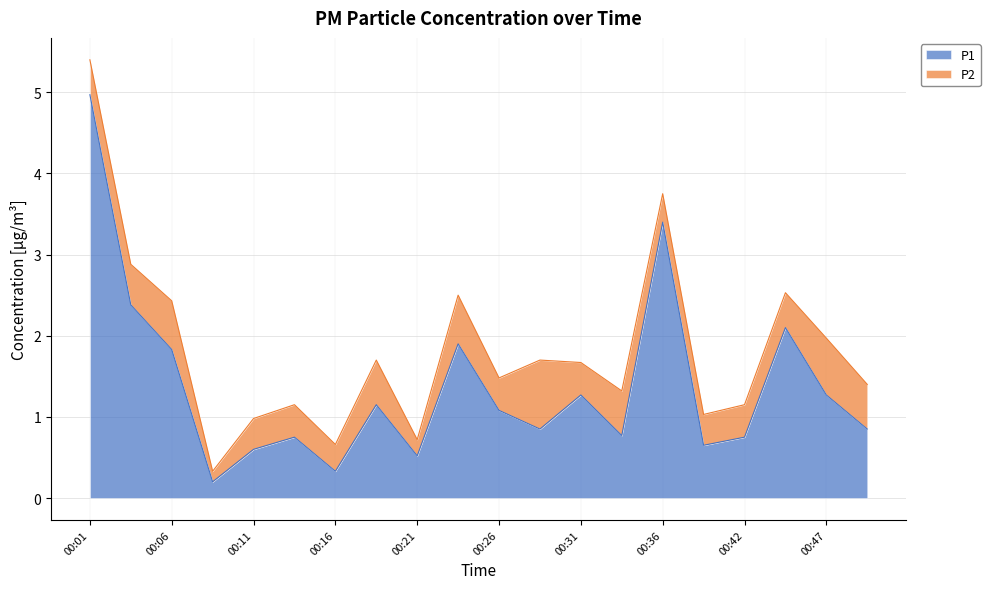

Does the chart display data point markers on the line(s)?

No